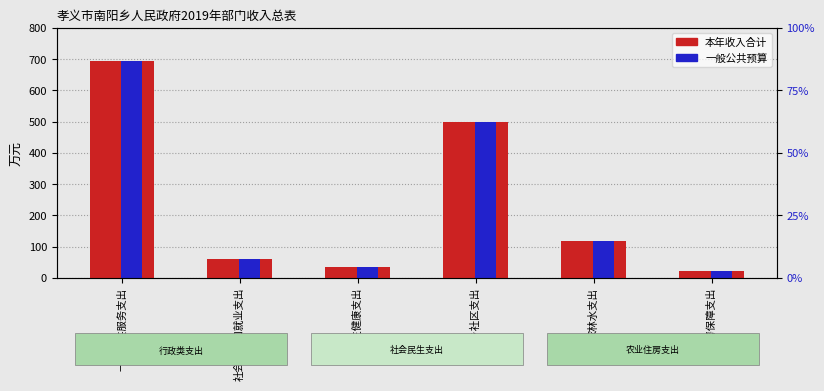

Reading left to right, what are all the values shown in this chart?

本年收入合计: 一般公共服务支出=695.7	社会保障和就业支出=61.4	卫生健康支出=36.2	城乡社区支出=498.2	农林水支出=117.3	住房保障支出=20.6
一般公共预算: 一般公共服务支出=695.7	社会保障和就业支出=61.4	卫生健康支出=36.2	城乡社区支出=498.2	农林水支出=117.3	住房保障支出=20.6